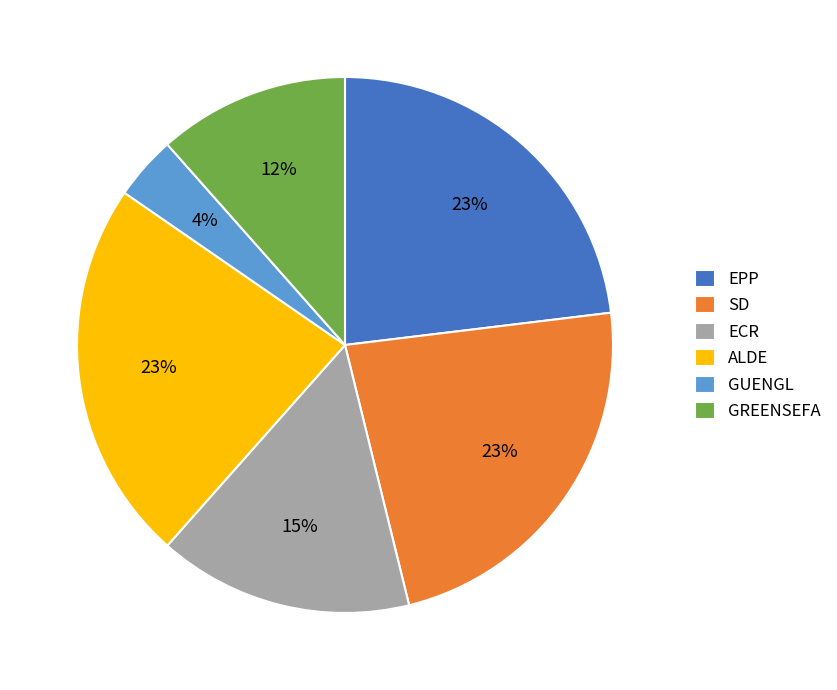

To the nearest percent, what portion does GUENGL represent?

4%